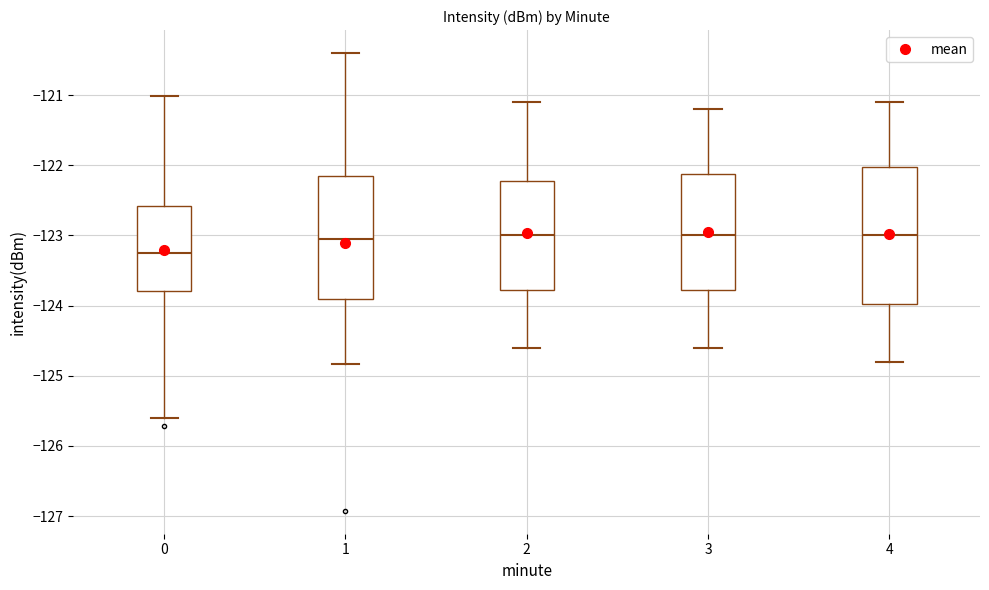

Reading left to right, read every box against the y-axis: the position of its median line, the range the box covers, and the ends of its whiskers. The values are not printed on the chart, so give them approximately, as read against the axis.

0: median -123.3, box -123.8 to -122.6, whiskers -125.6 to -121.0
1: median -123.0, box -123.9 to -122.1, whiskers -124.8 to -120.4
2: median -123.0, box -123.8 to -122.2, whiskers -124.6 to -121.1
3: median -123.0, box -123.8 to -122.1, whiskers -124.6 to -121.2
4: median -123.0, box -124.0 to -122.0, whiskers -124.8 to -121.1